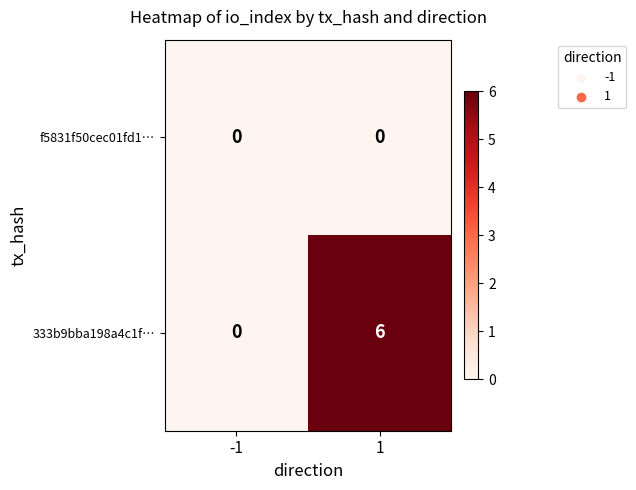

Which series has the widest spread of values?

333b9bba198a4c1f…